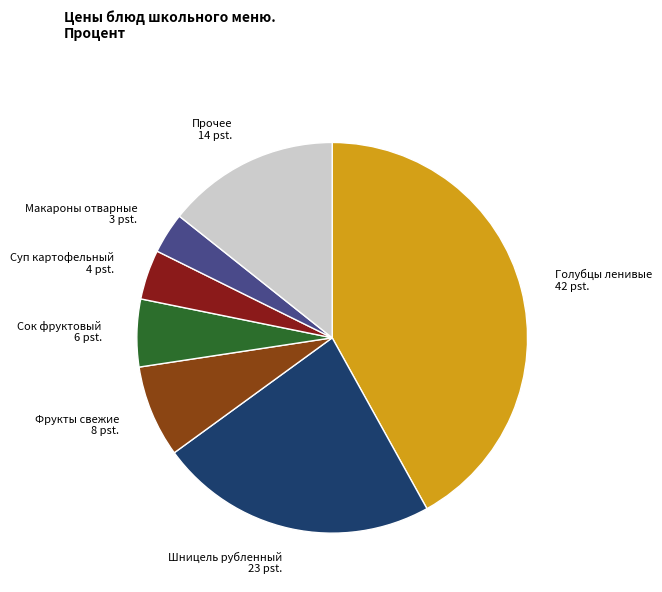

Is there a majority slice in this chart?

No